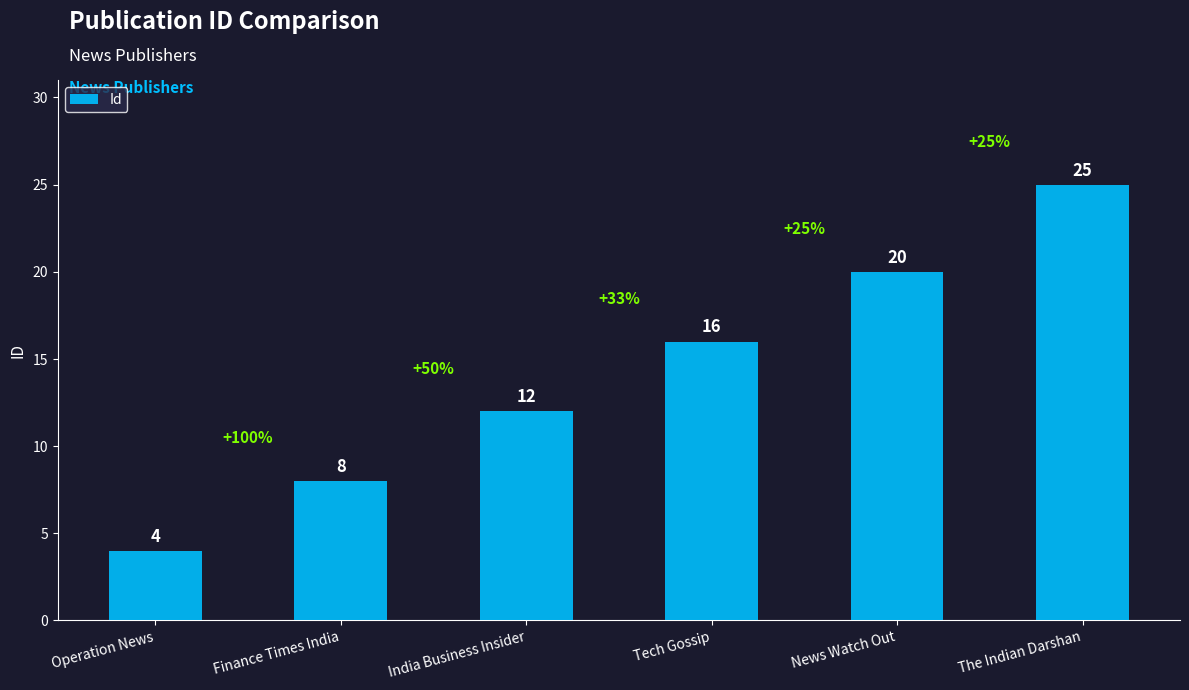

How many values are between 8 and 20?

4